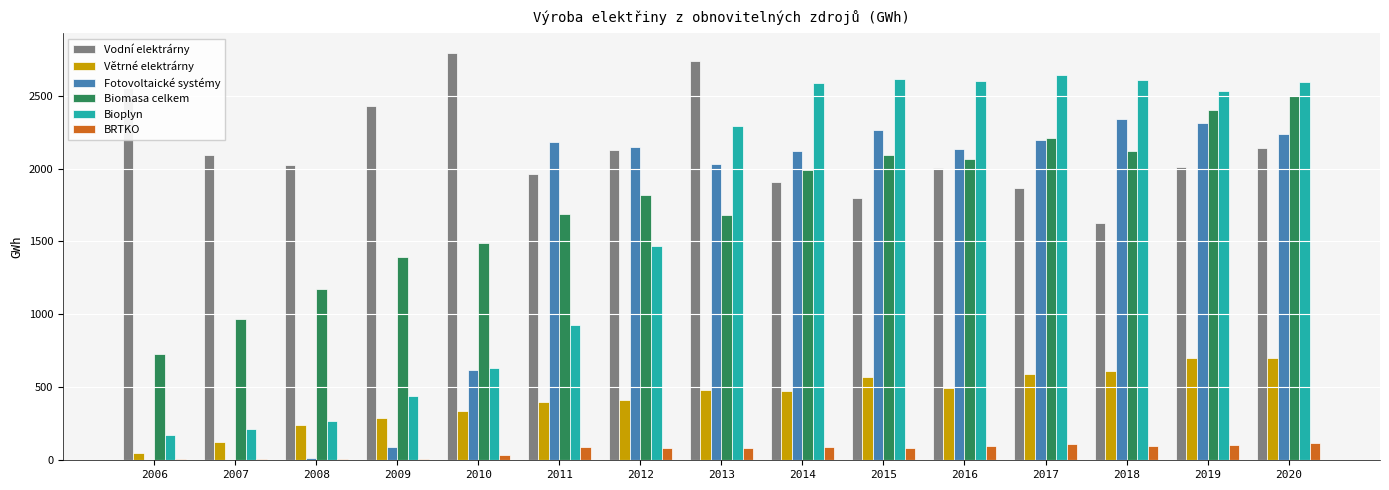

The value of BRTKО at 2018 is 100.2. True or false?

True